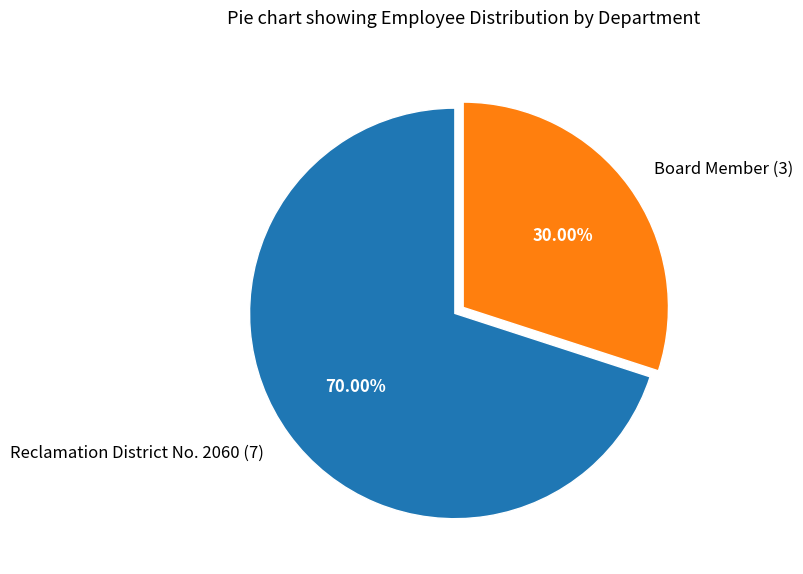

Rank the categories by value from lowest to highest.

Board Member, Reclamation District No. 2060